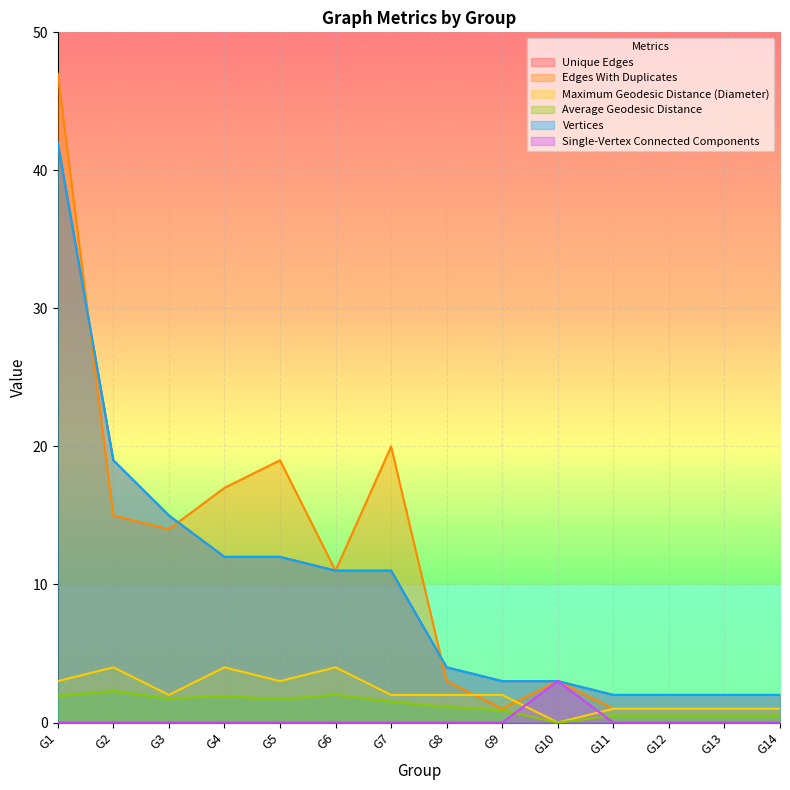

At which label does Average Geodesic Distance first exceed 1?

G1